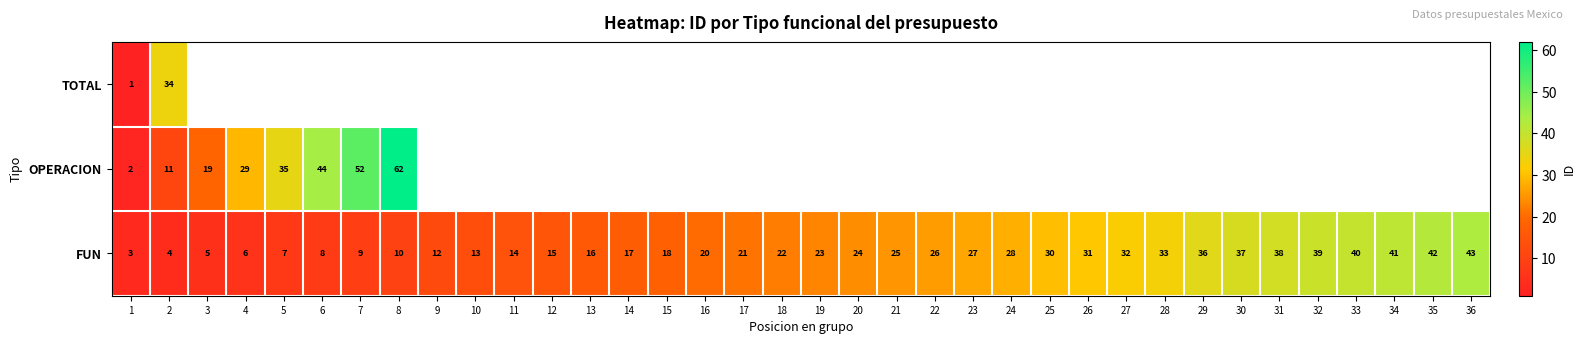

What is the difference between the maximum and minimum values in the FUN series?

40